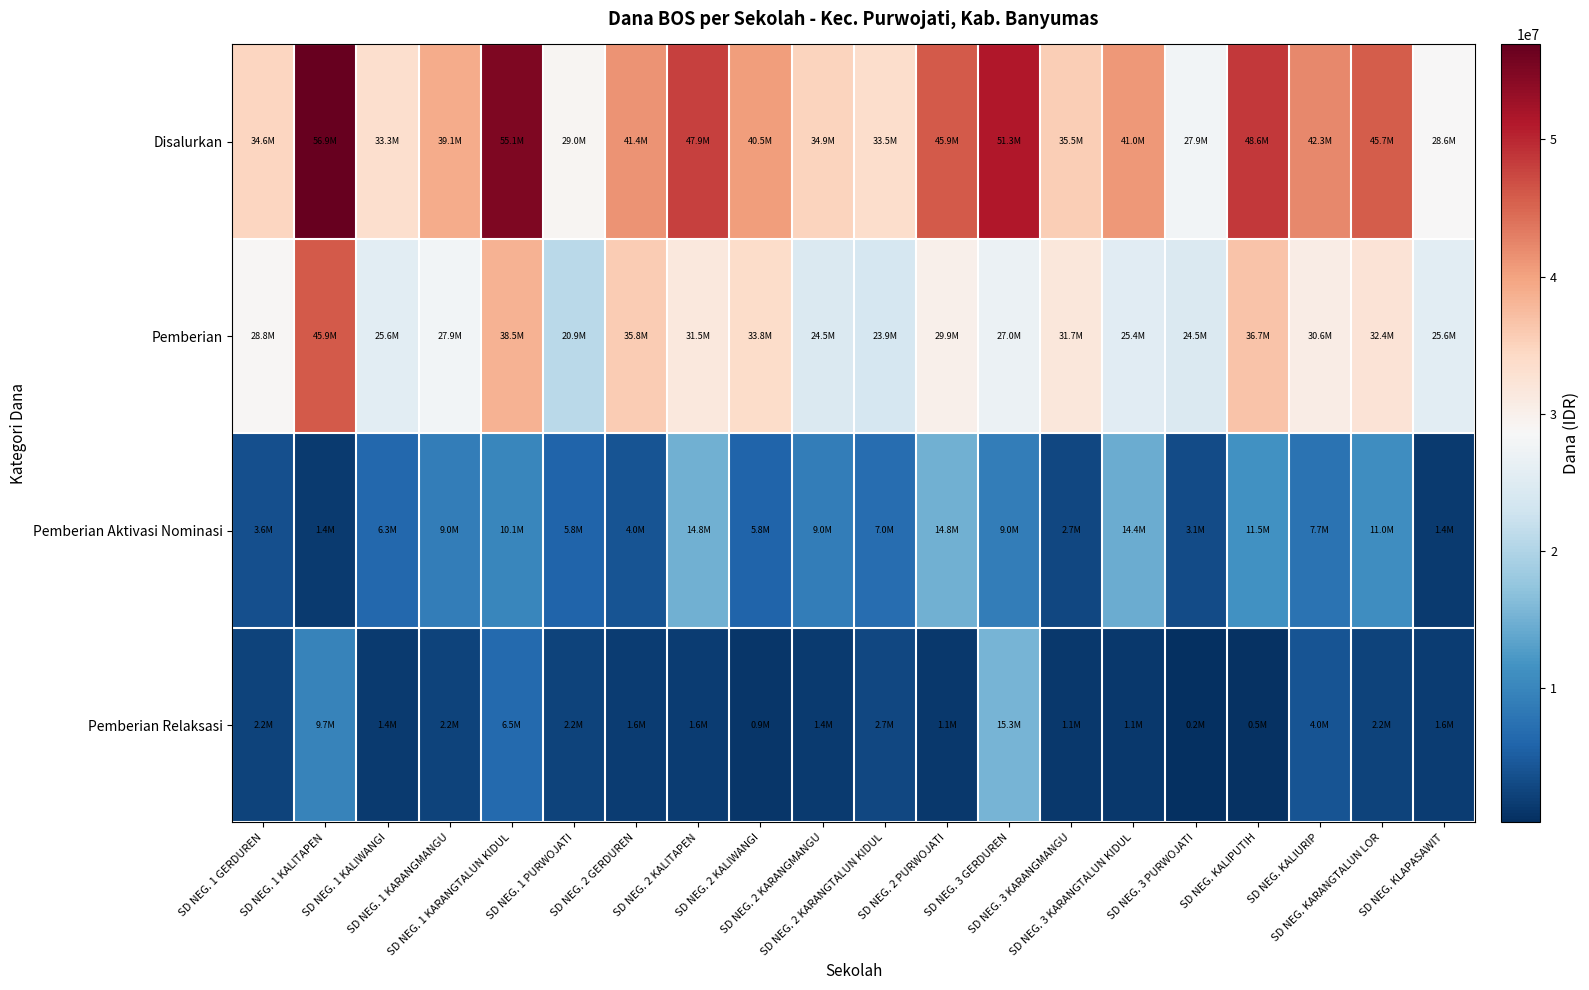

What is the difference between the highest and lowest values at SD NEG. 1 KALITAPEN?

55575000